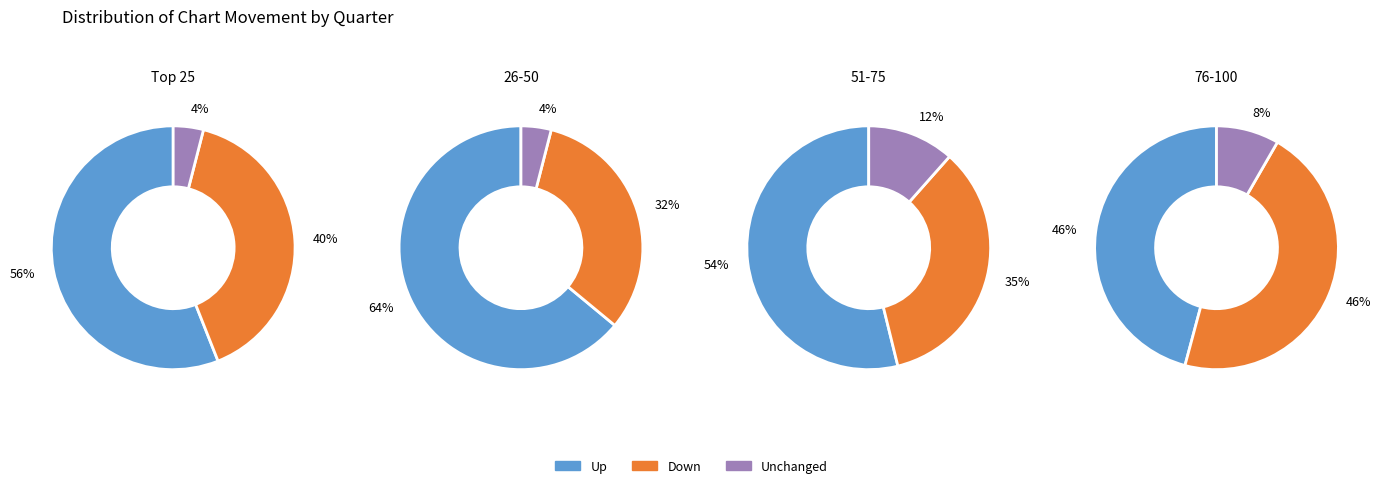

The up slice represents 55% of the pie. True or false?

True